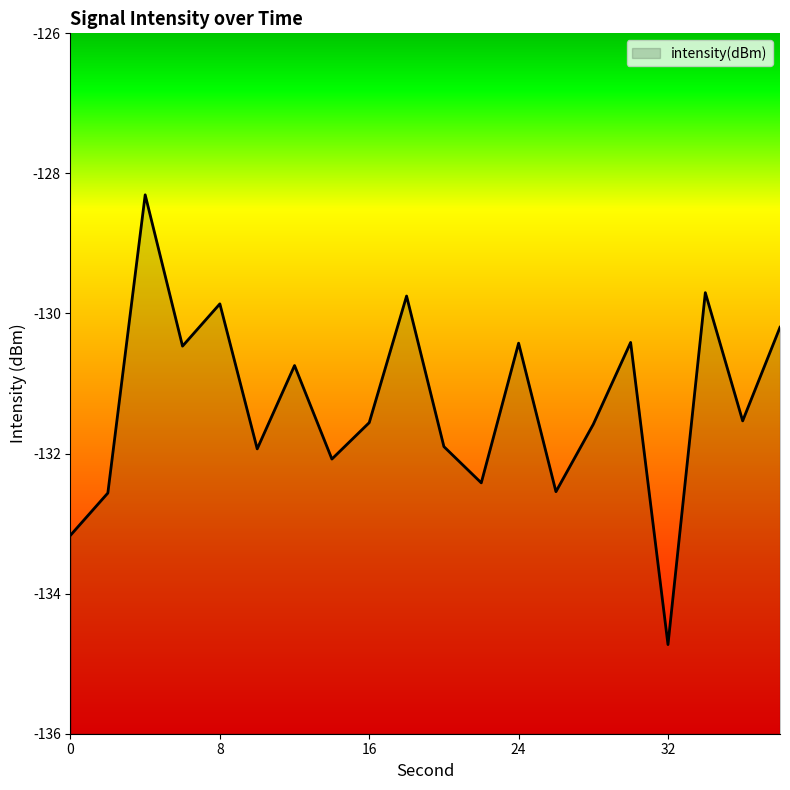

Reading right to left, what are all the values shown in this chart?

38=-130.2	36=-131.5	34=-129.7	32=-134.7	30=-130.4	28=-131.6	26=-132.5	24=-130.4	22=-132.4	20=-131.9	18=-129.8	16=-131.6	14=-132.1	12=-130.7	10=-131.9	8=-129.9	6=-130.5	4=-128.3	2=-132.6	0=-133.2